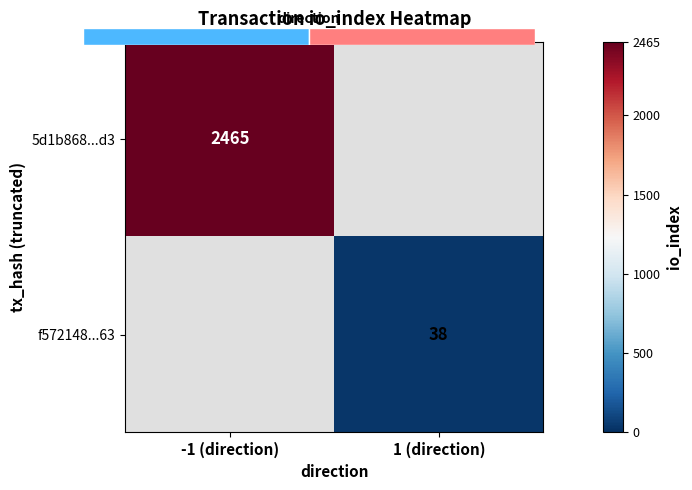

Which category has the lowest value across all series?

1 (direction)